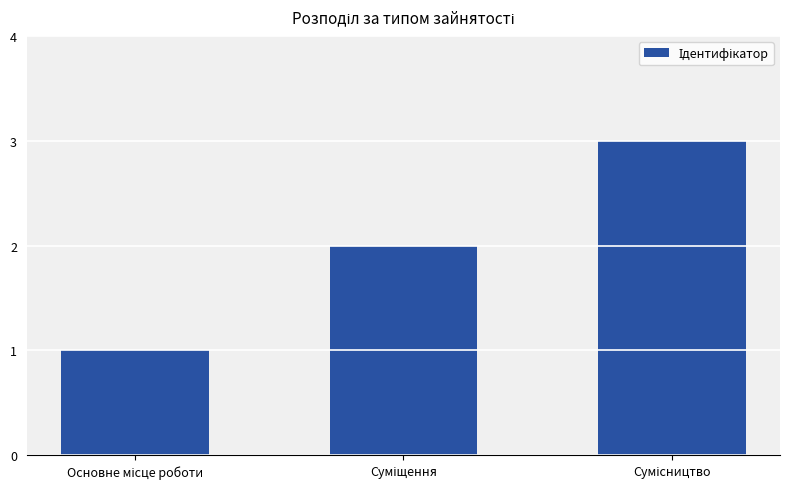

What is the maximum value shown in the chart?

3